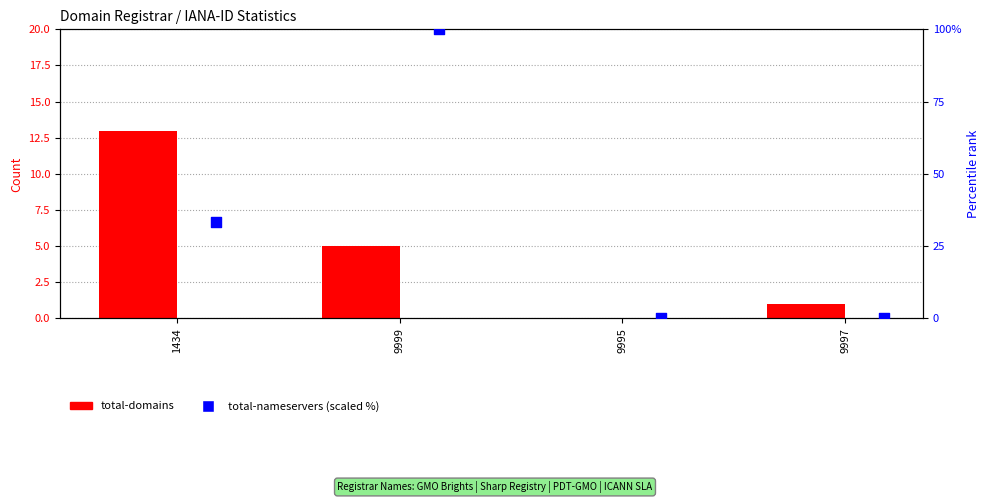

At how many categories does at least one series exceed 20?

2